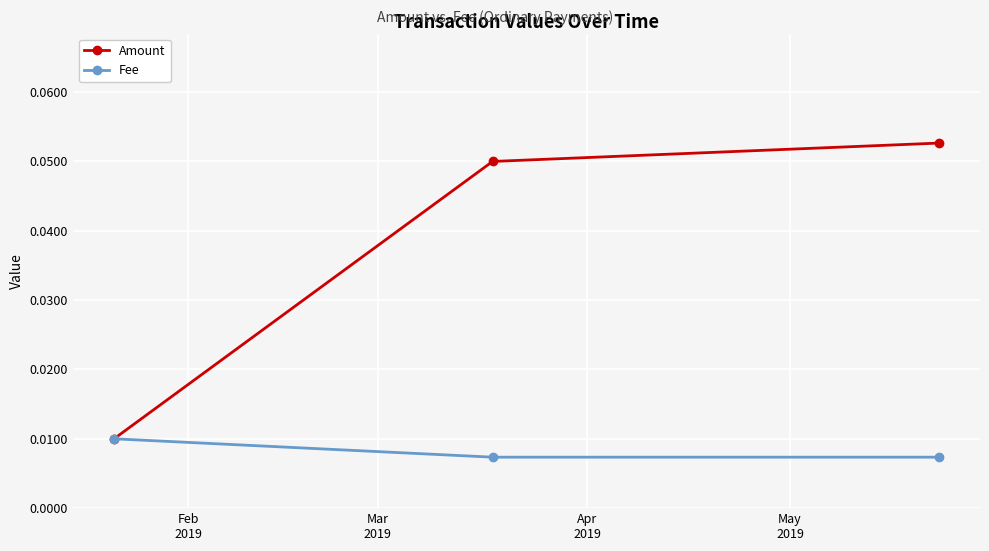

Which series has the largest total across all categories?

Amount